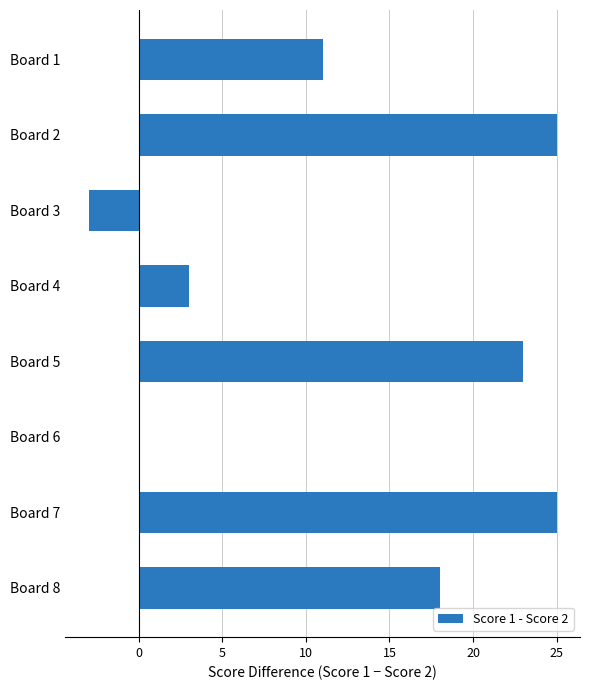

Is it true that the value at Board 1 is 15?

False